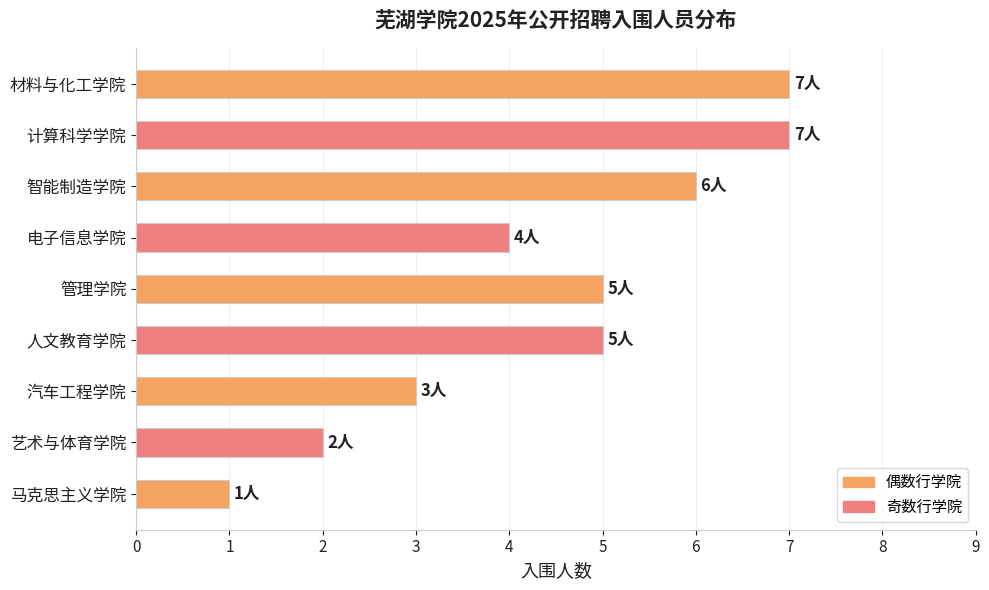

At which label is the value closest to 4?

电子信息学院